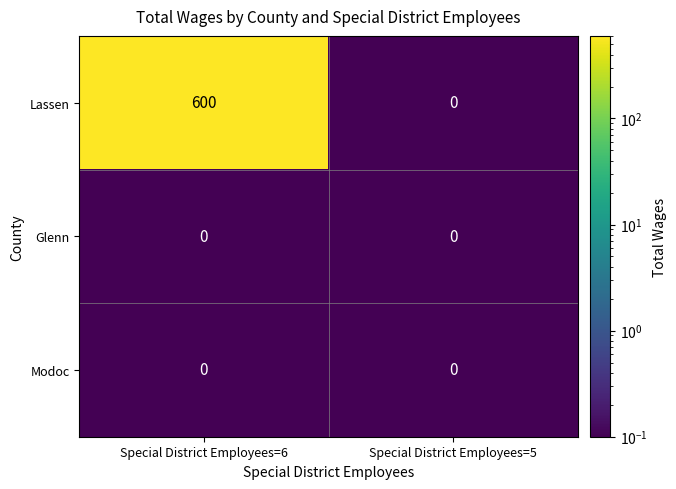

What is the greatest value displayed?

600